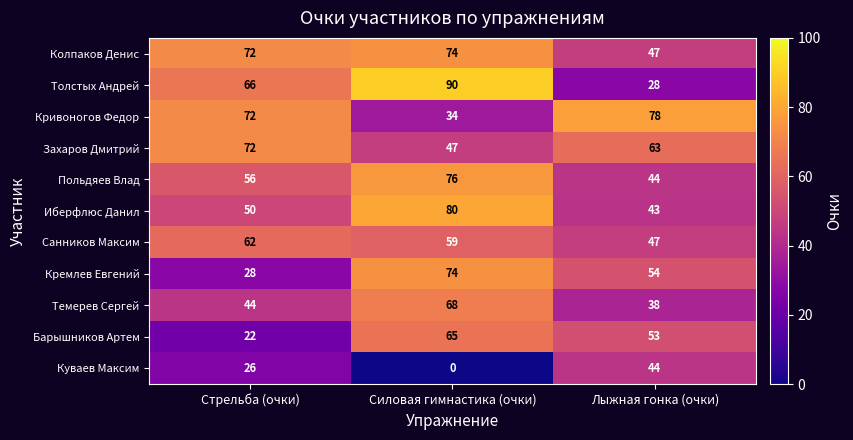

The Темерев Сергей series shows 68 at Силовая гимнастика (очки). True or false?

True